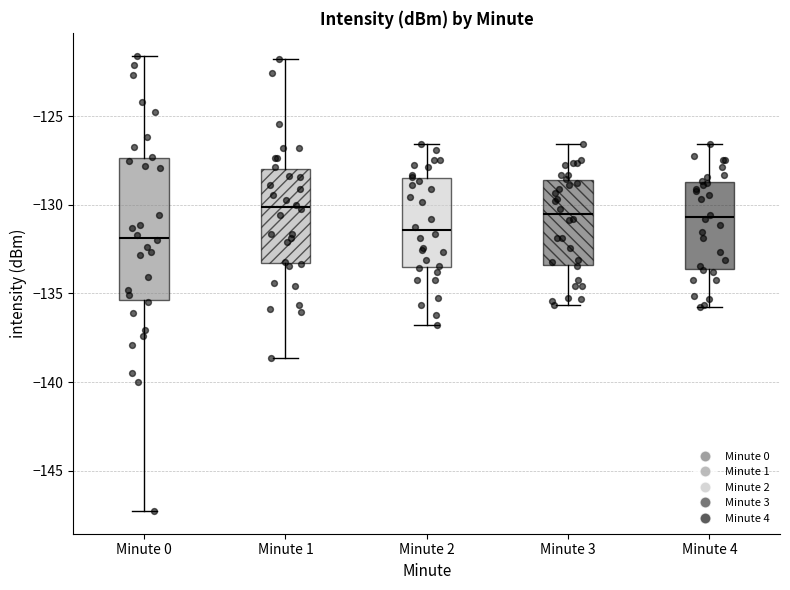

Where does the lower whisker of the box for Minute 3 end on the y-axis? The values are not printed on the chart, so give them approximately, as read against the axis.

-135.5